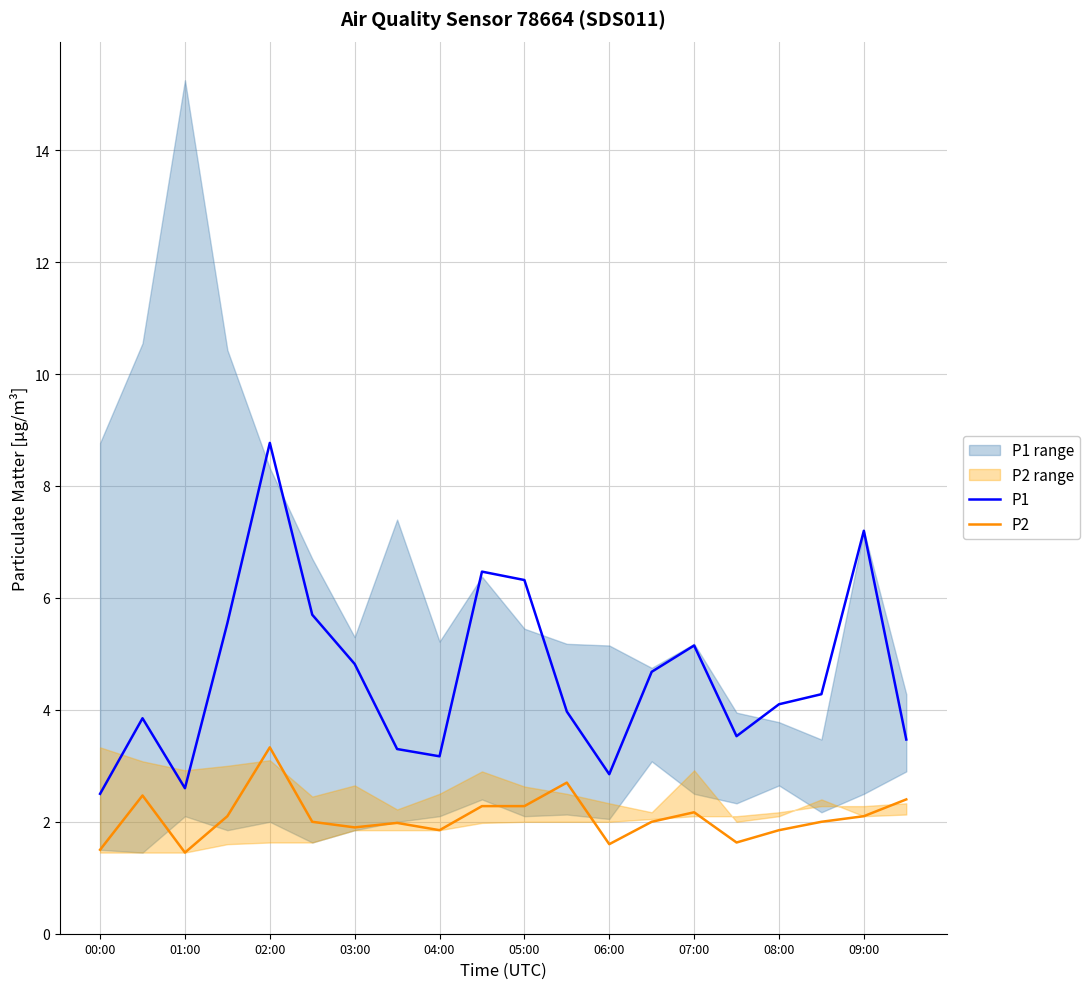

True or false: P1 and P2 intersect in this chart.

False